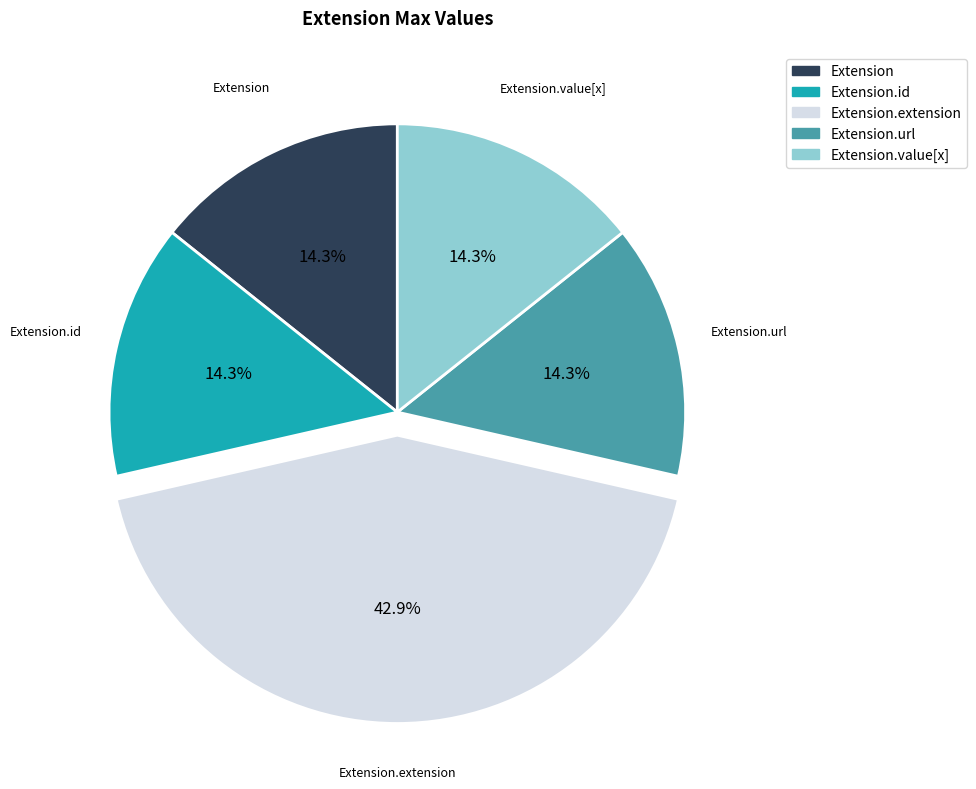

Is there a majority slice in this chart?

No